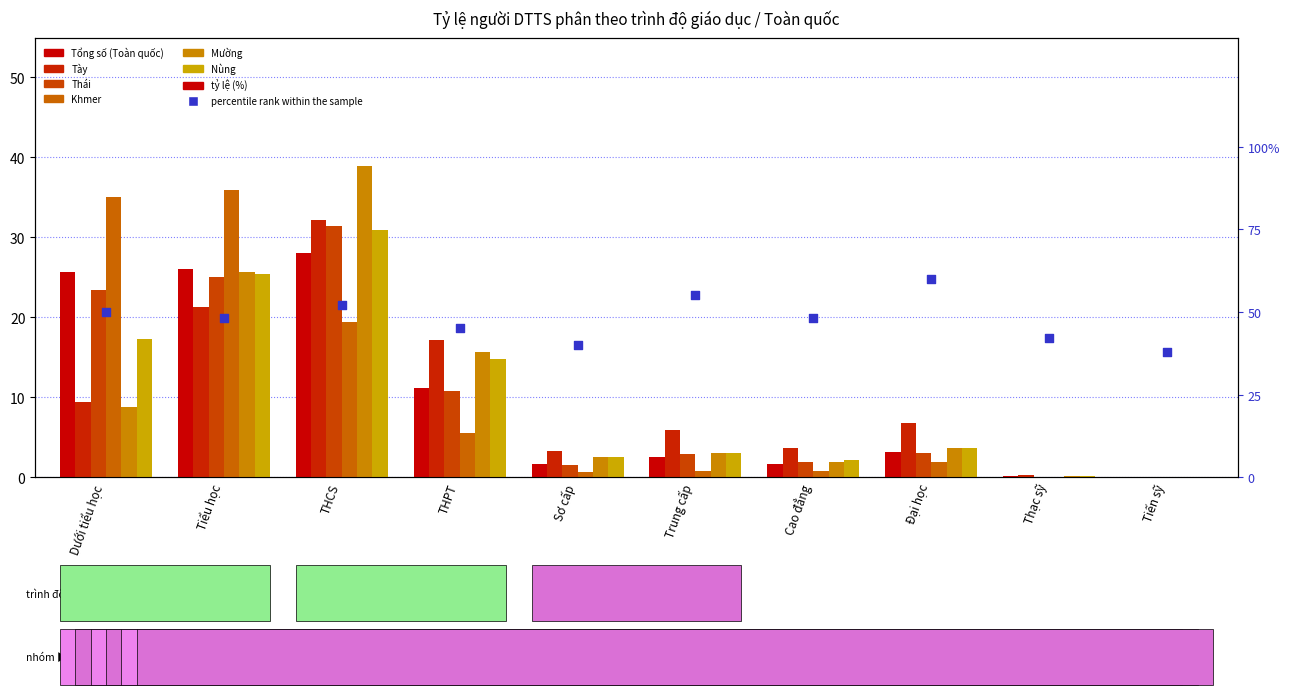

Which series reaches the maximum Y coordinate?

Mường